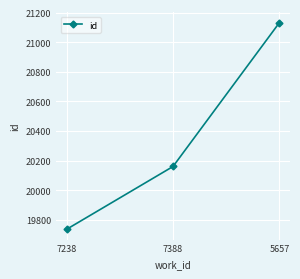

Reading left to right, what are all the values shown in this chart?

19736	20160	21131